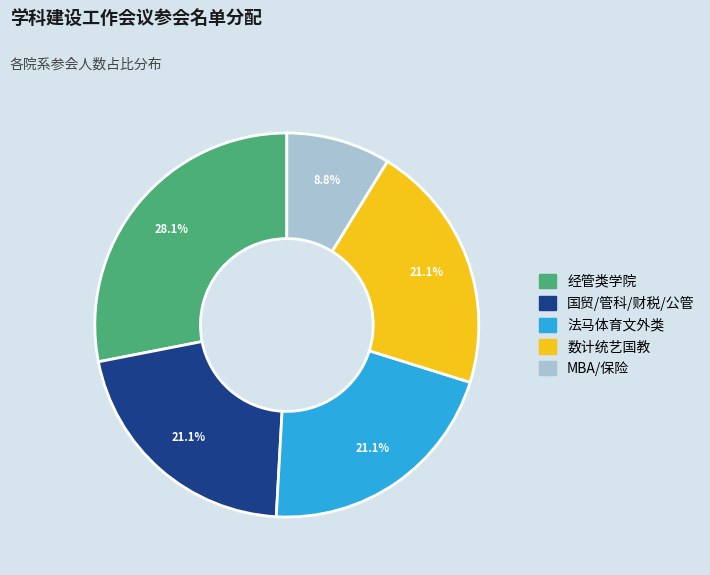

Is there a majority slice in this chart?

No